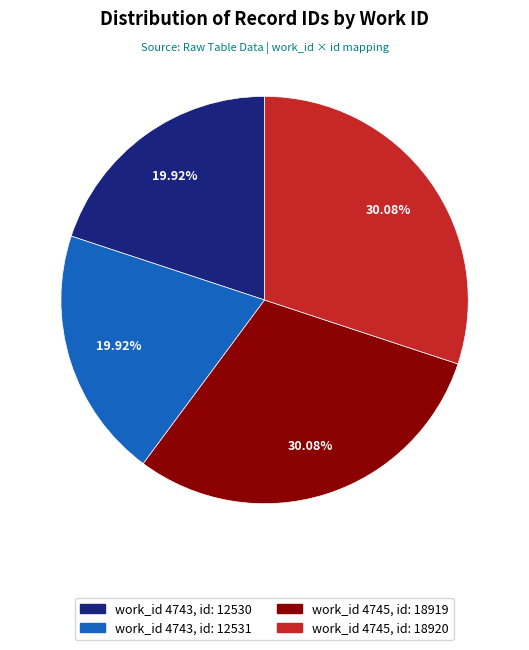

Is there a majority slice in this chart?

No